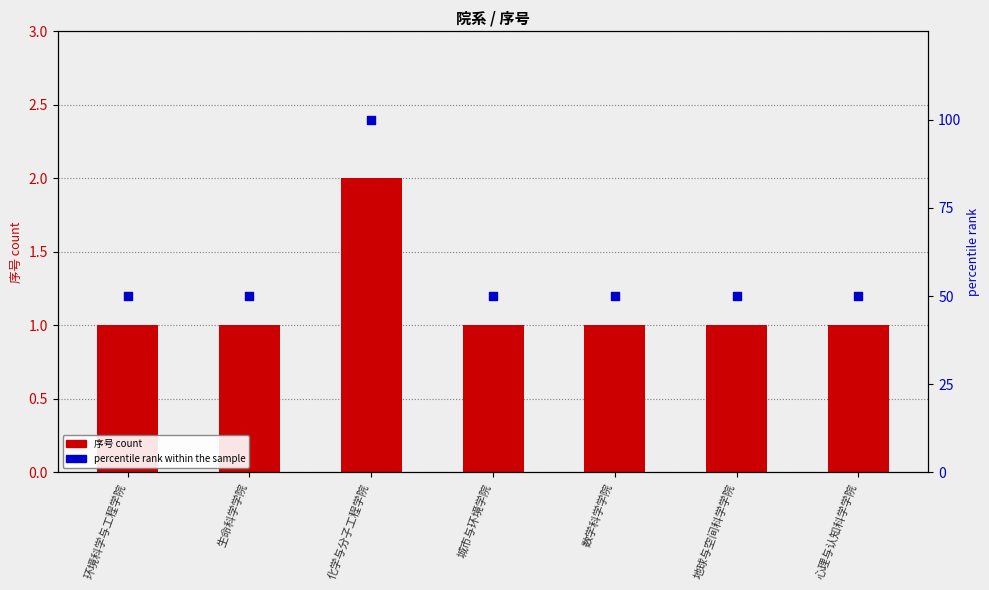

Is the value of percentile rank within the sample at 心理与认知科学学院 greater than the value of 序号 count at 心理与认知科学学院?

Yes